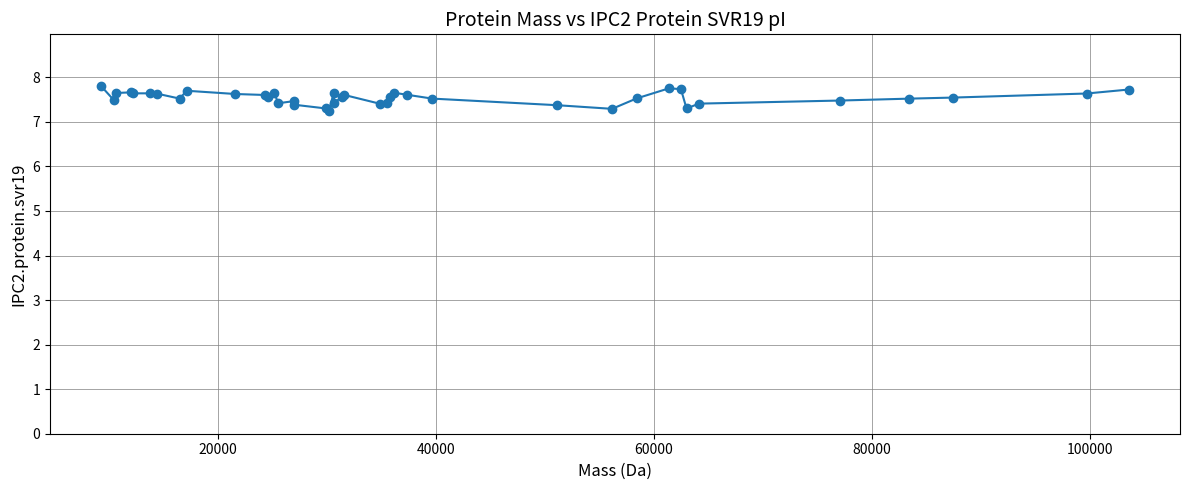

What is the value of the 7th point from the left?

7.6